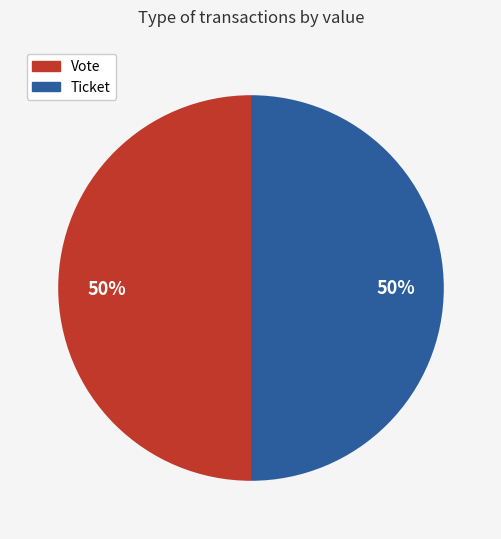

Combined, do Vote and Ticket account for over 50%?

Yes